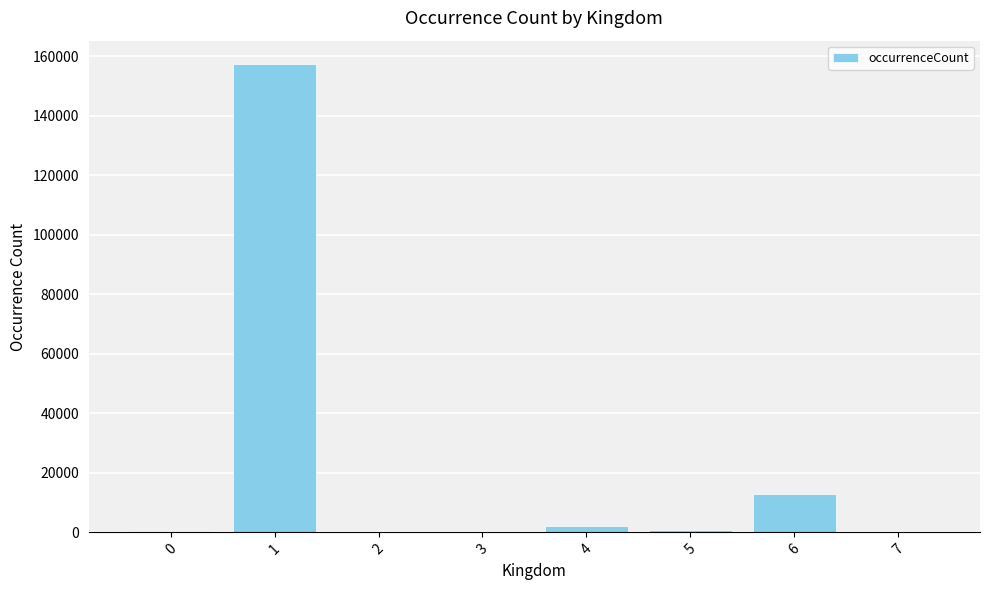

Is it true that the value at 7 is 135?

True